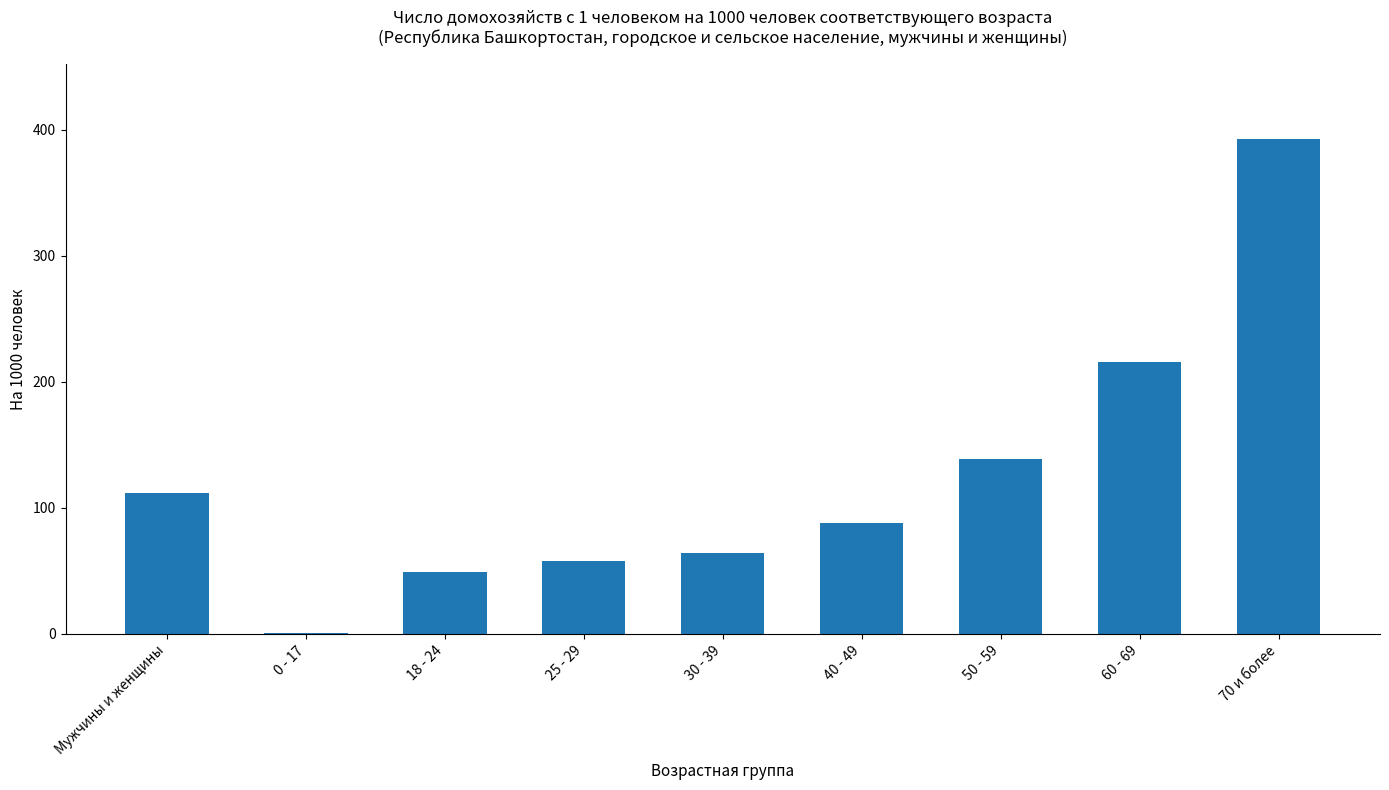

Which category has the highest value across all series?

70 и более